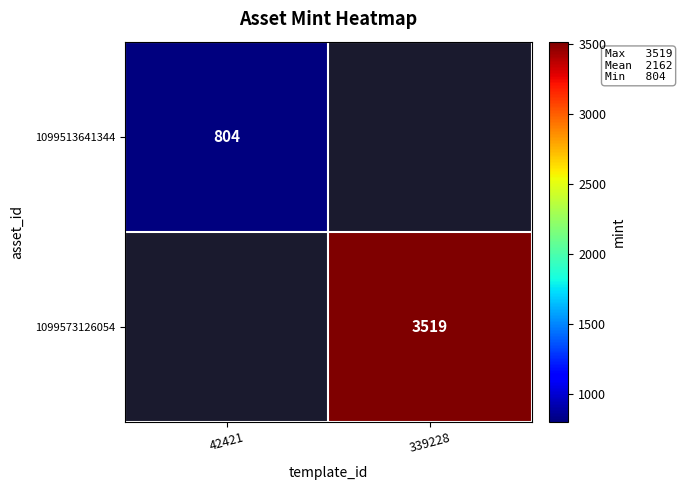

The value of 1099513641344 at 42421 is 804. True or false?

True